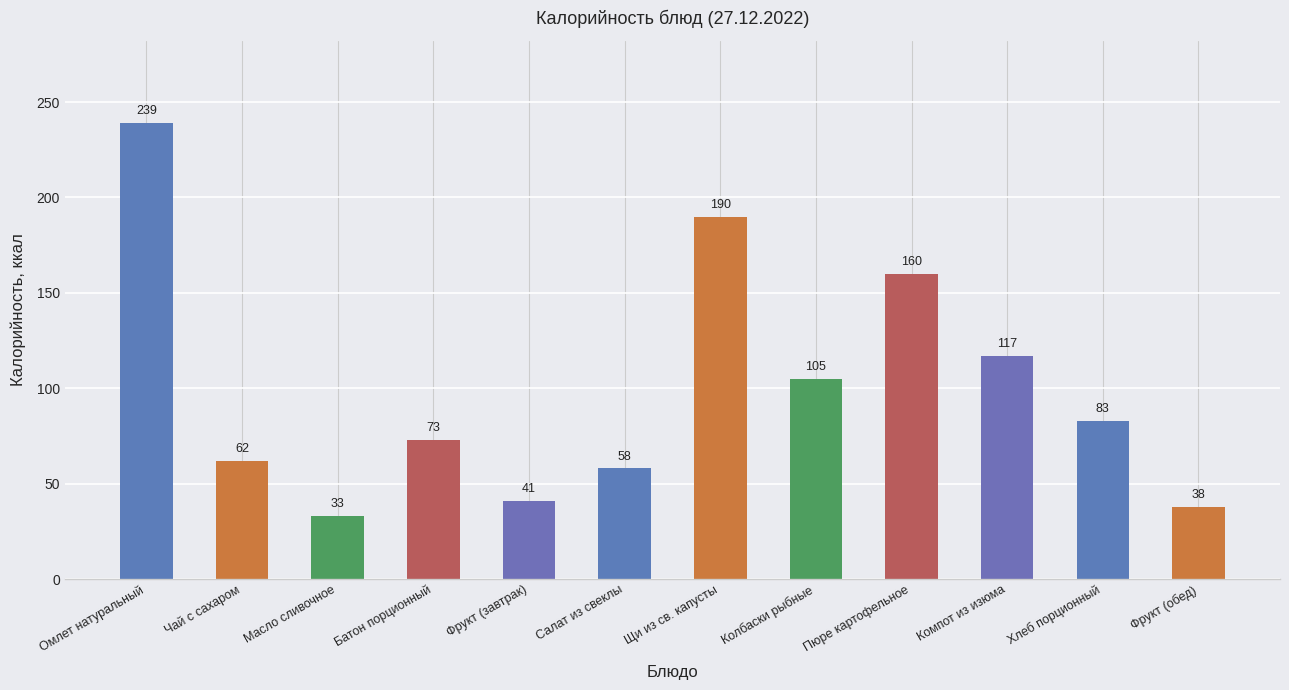

Where does the data first go above 83?

Омлет натуральный